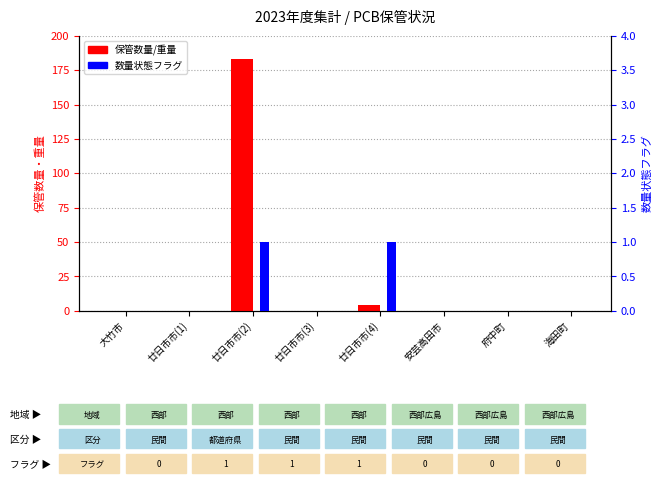

Does the chart contain any negative values?

No